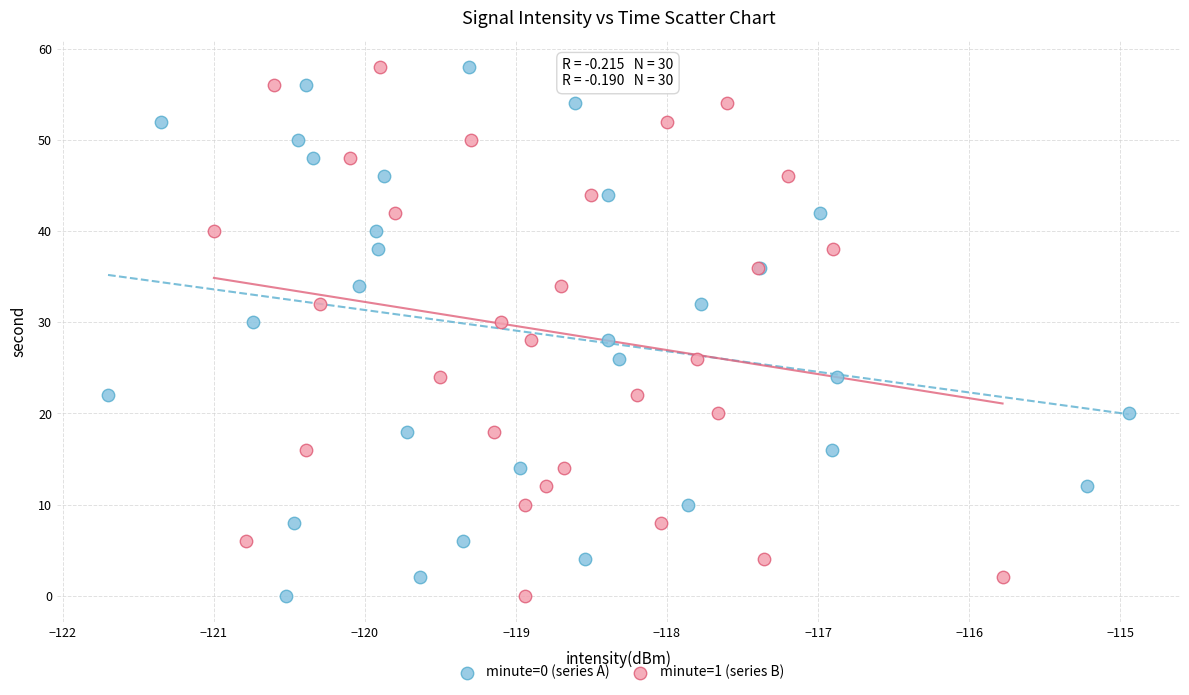

What are all the series names shown in the legend?

minute=0 (series A), minute=1 (series B)